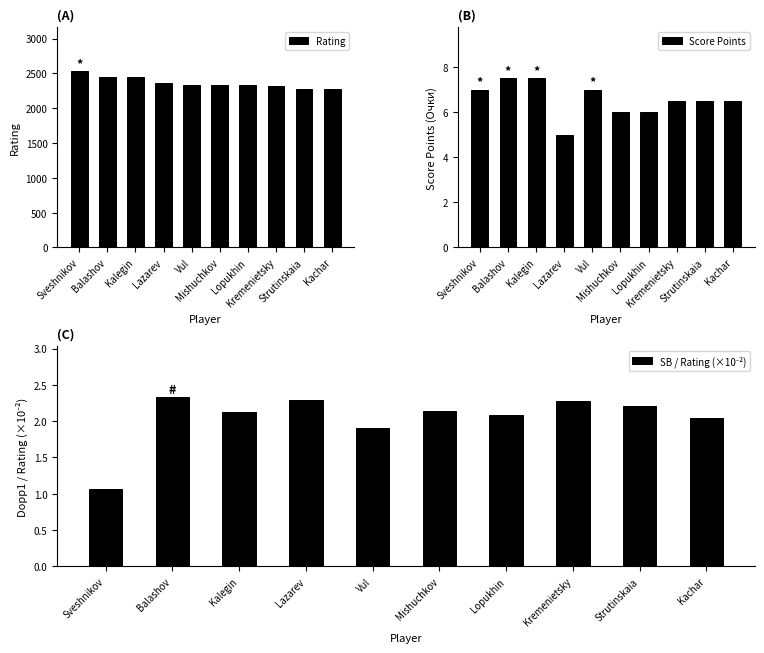

What is the sum of all Rating values?

23656